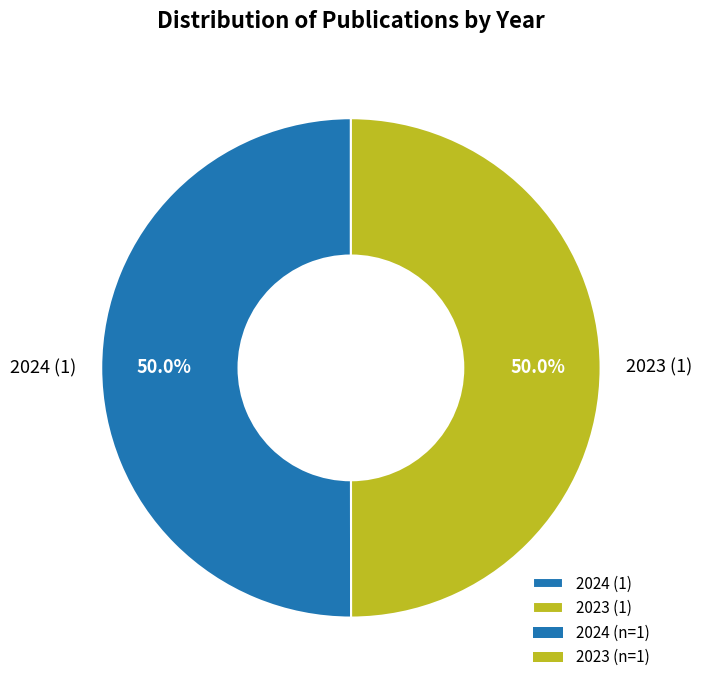

Count the number of slices in the pie.

2